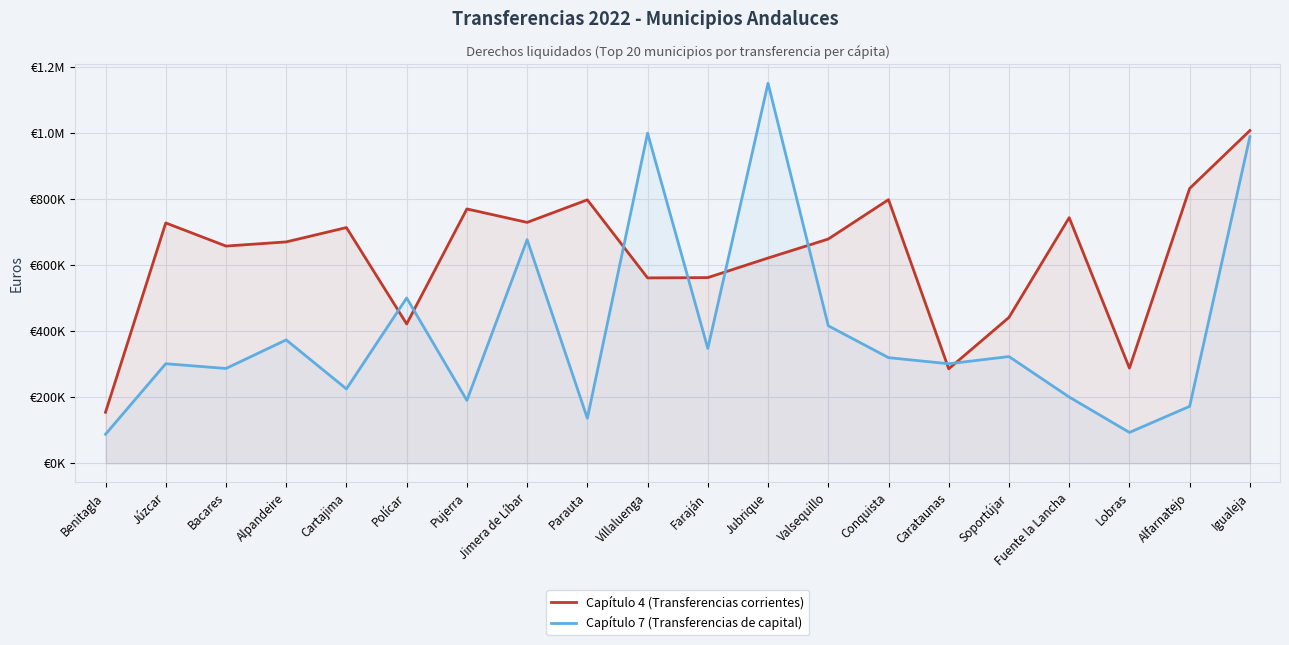

True or false: Capítulo 4 (Transferencias corrientes) has a value of 205942.2 at Benitagla.

False